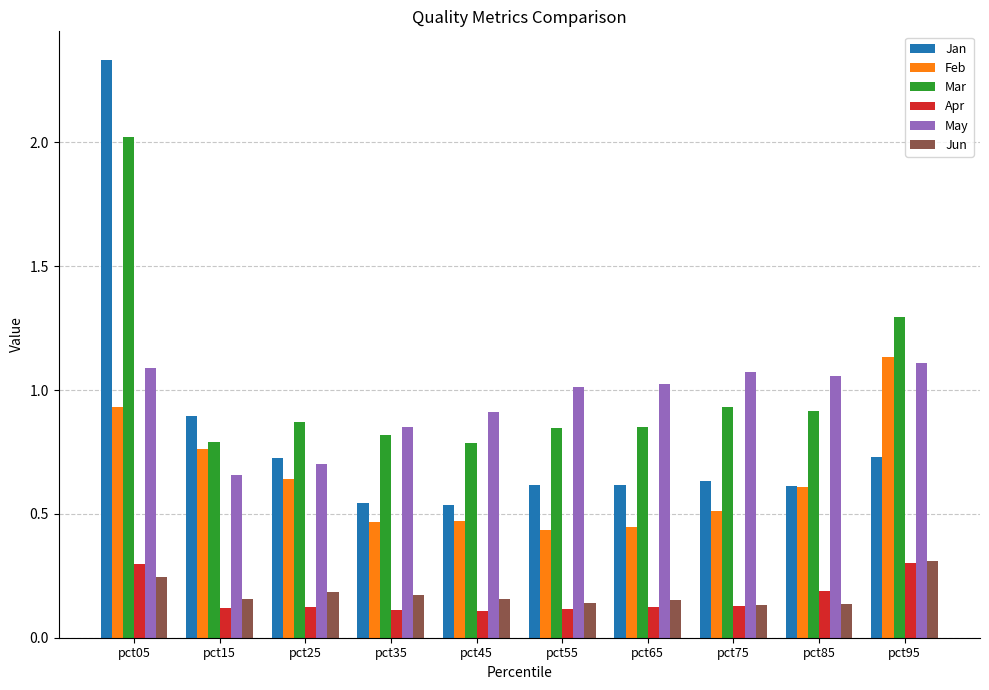

At which category does the chart reach its peak across all series?

pct05